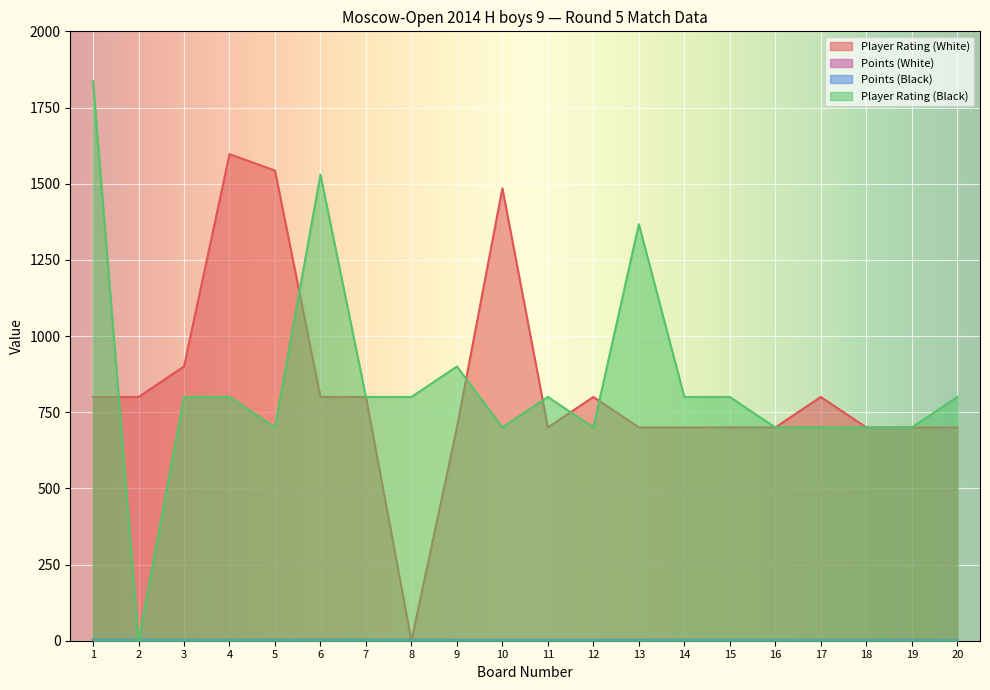

True or false: Points (White) has a value of 3.0 at 10.

True